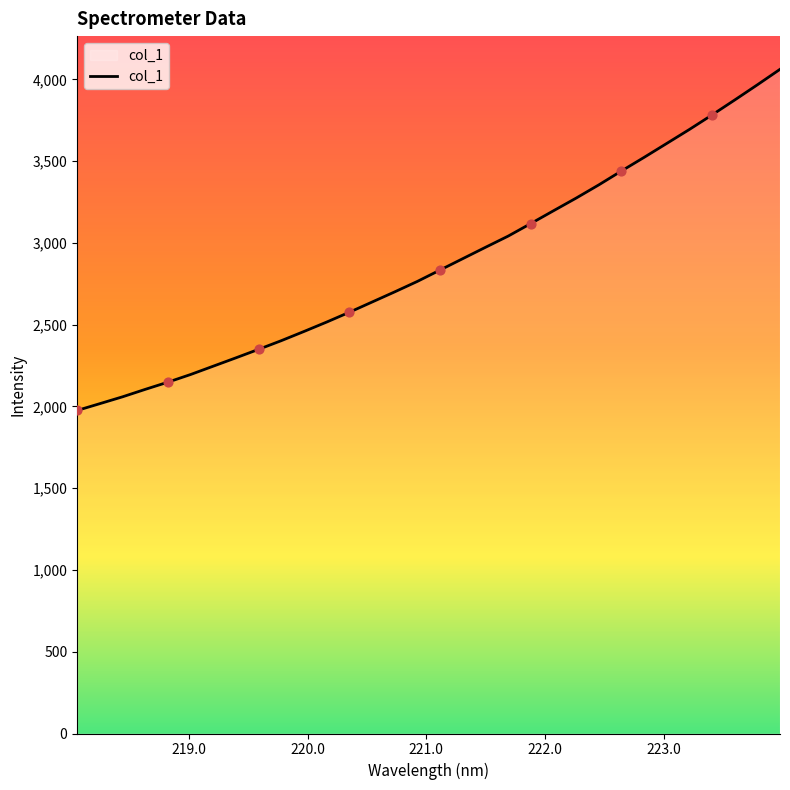

What is the difference between the maximum and minimum values?

2085.8